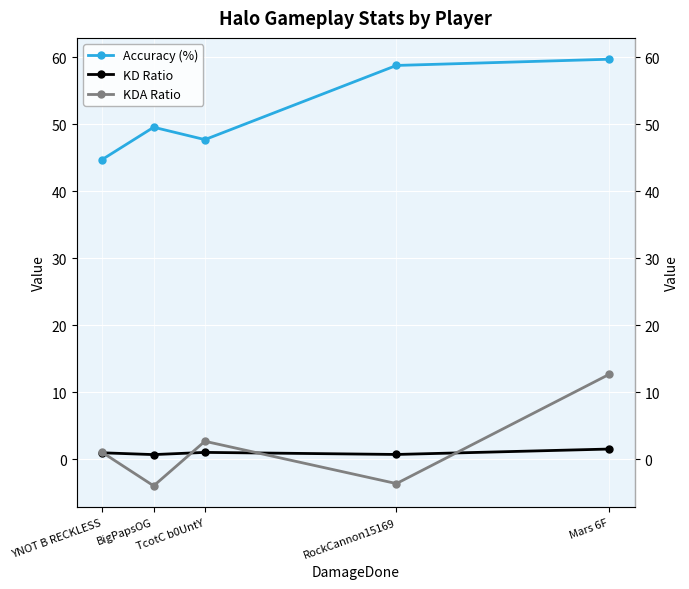

How many interior local peaks does the KDA Ratio series have?

1